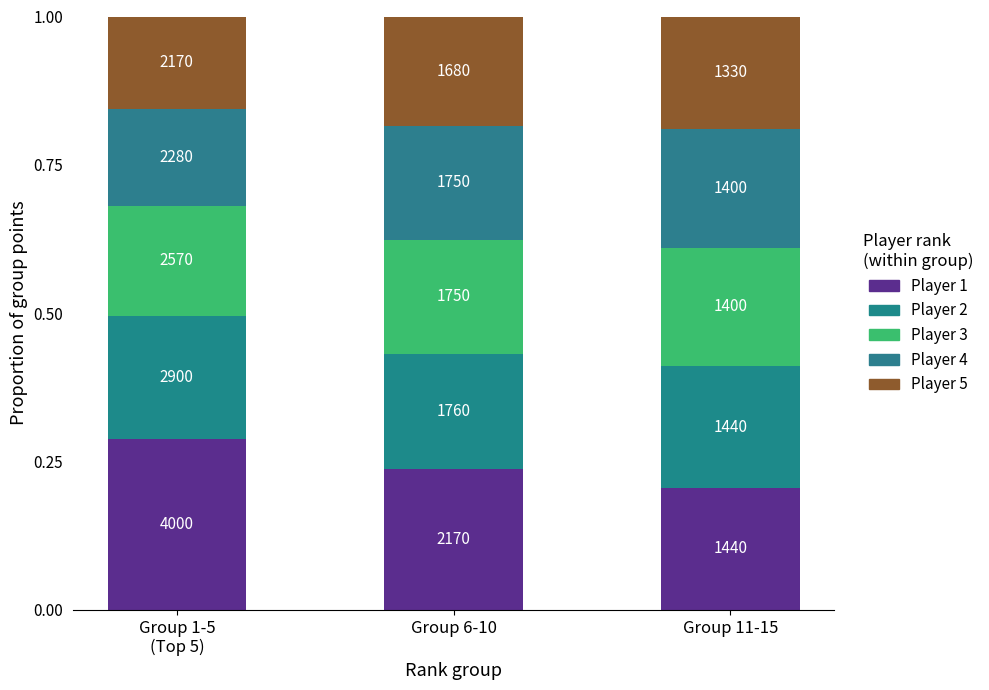

What are all the series names shown in the legend?

Player 1, Player 2, Player 3, Player 4, Player 5